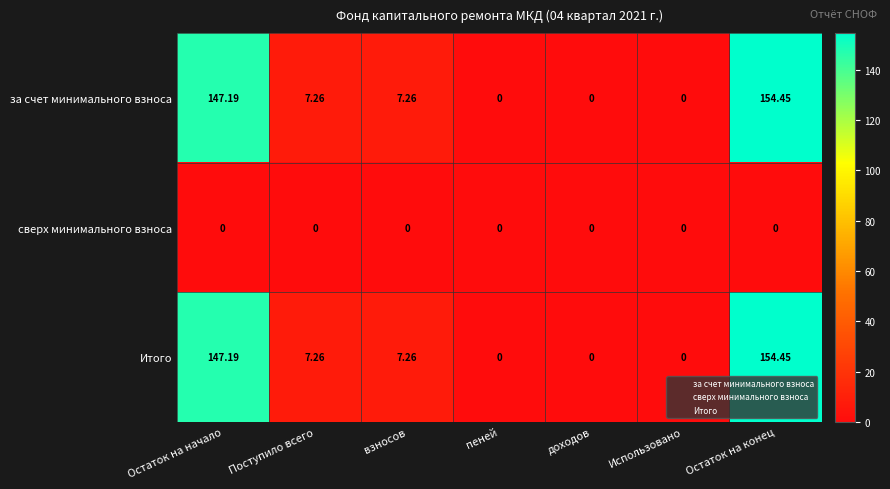

At which category is the sum across all series the highest?

Остаток на конец